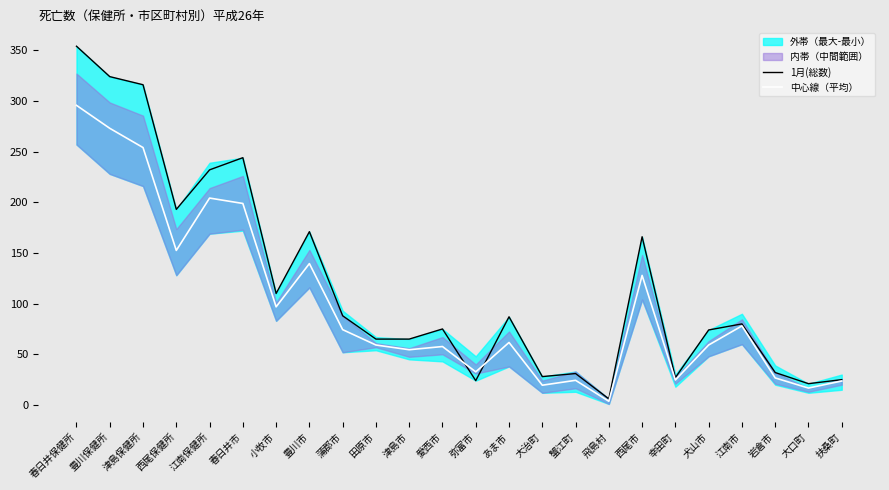

What position from the right is 江南市?

4